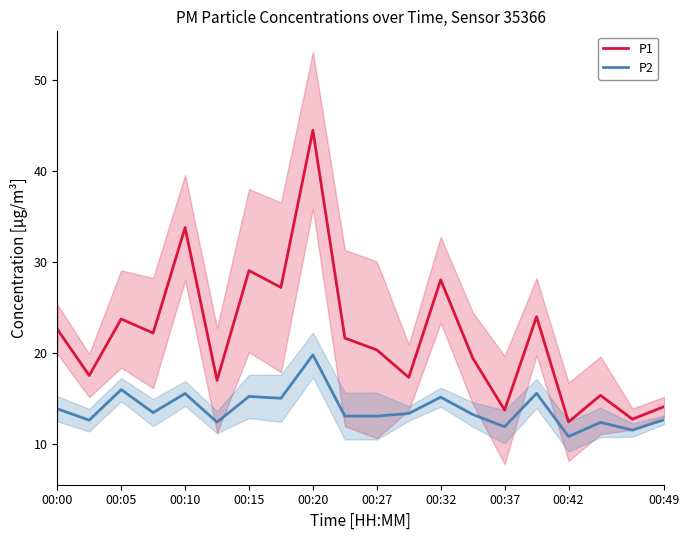

The P2 series shows 15.5 at 15. True or false?

True